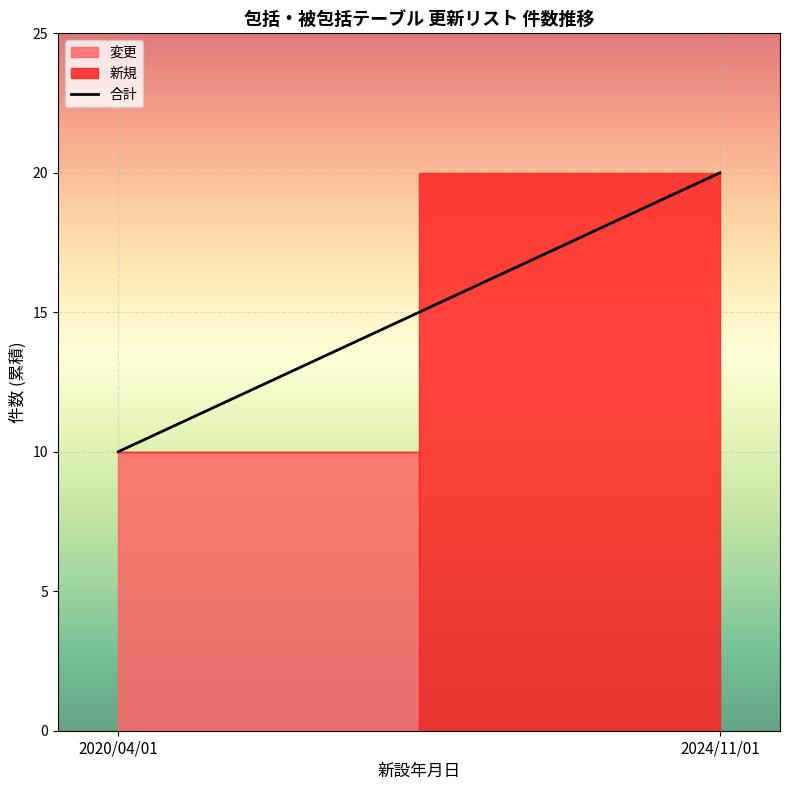

Between 2024/11/01 and 2020/04/01, which is larger?

2024/11/01